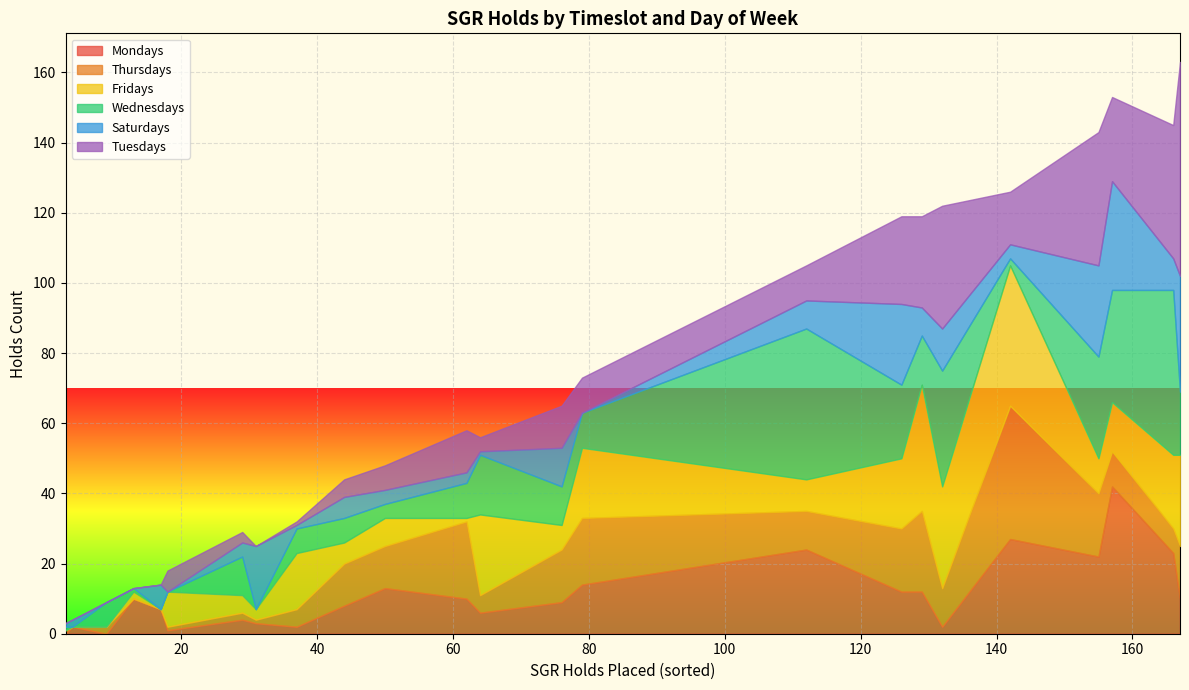

What is the highest value of the Mondays series?

42